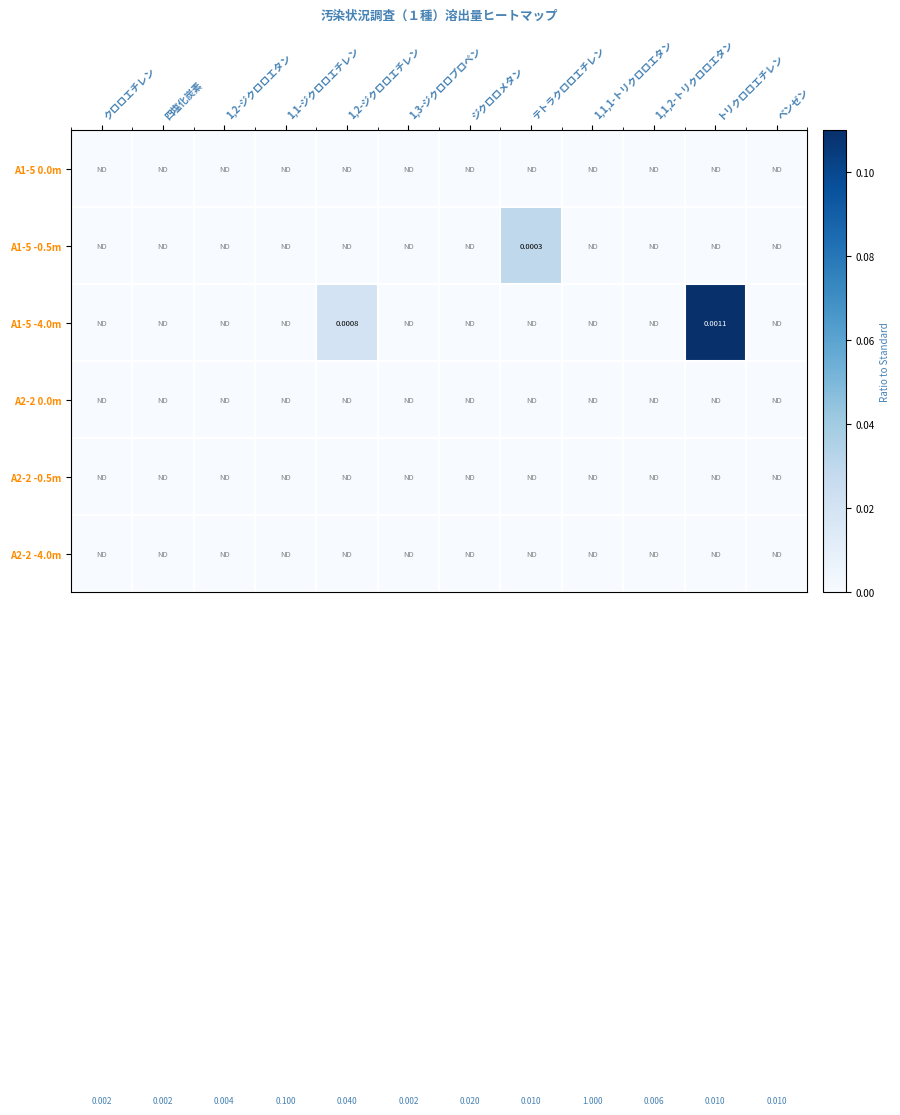

How many data points in A1-5 -4.0m are above 0?

2